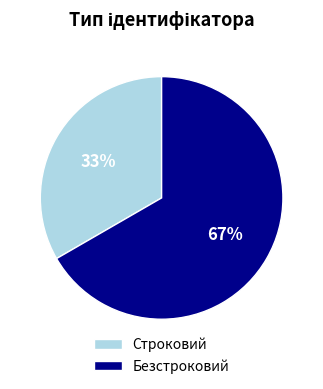

Which slice is the largest?

Безстроковий